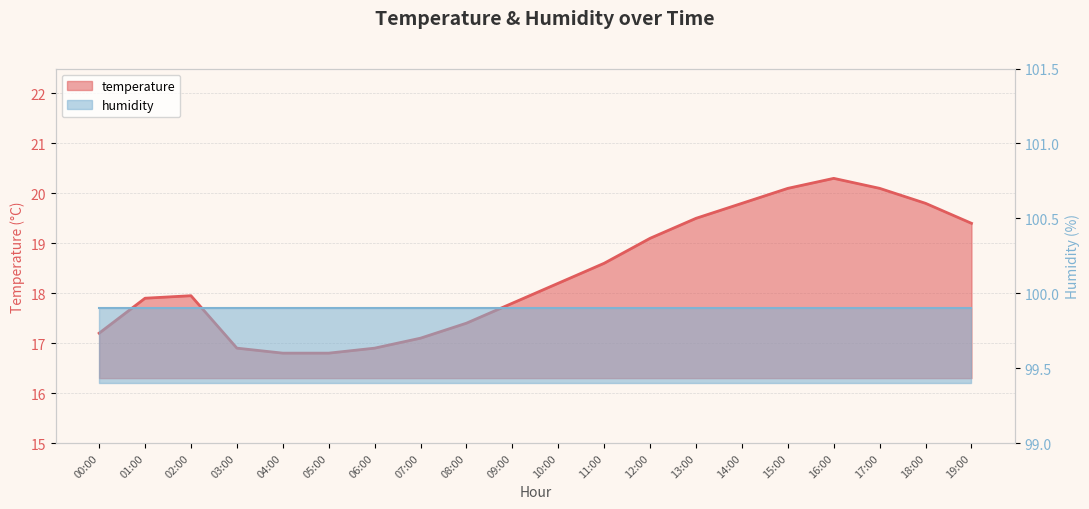

Between 18:00 and 10:00, which is larger?

18:00